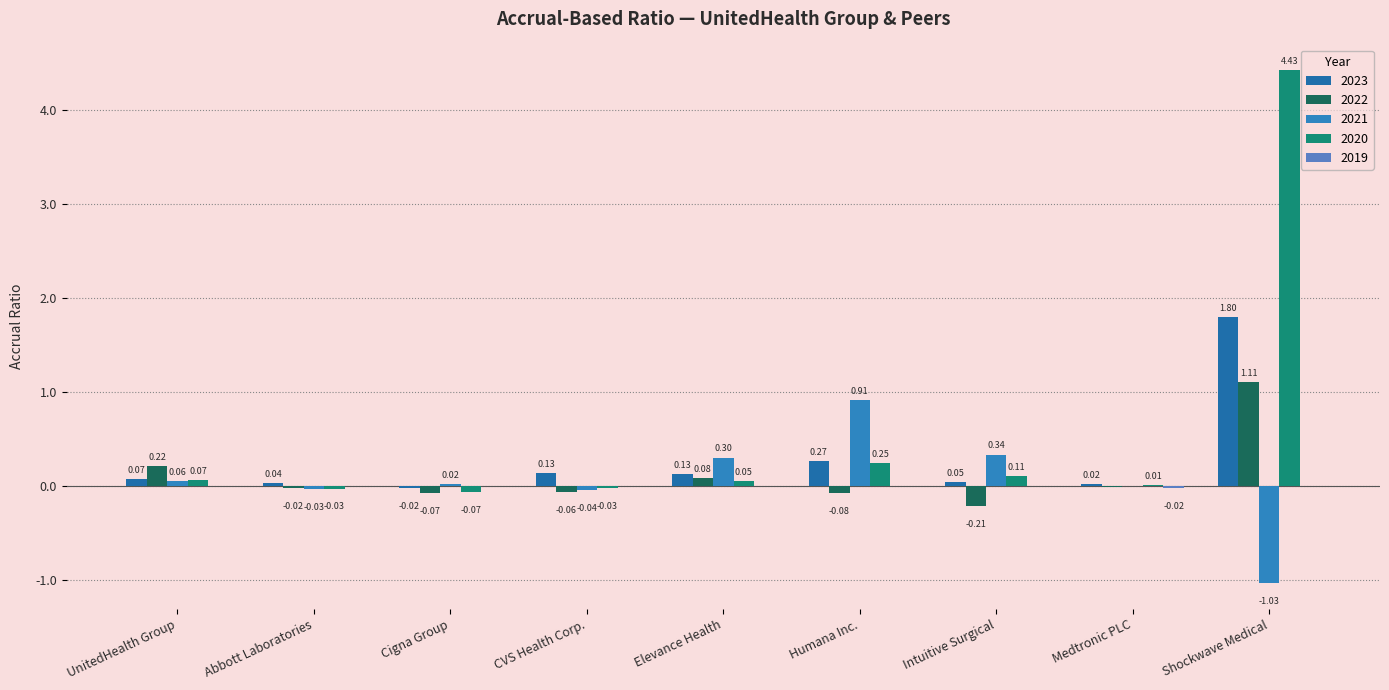

At Humana Inc., list the series in order from largest to smallest.

2021, 2023, 2020, 2019, 2022